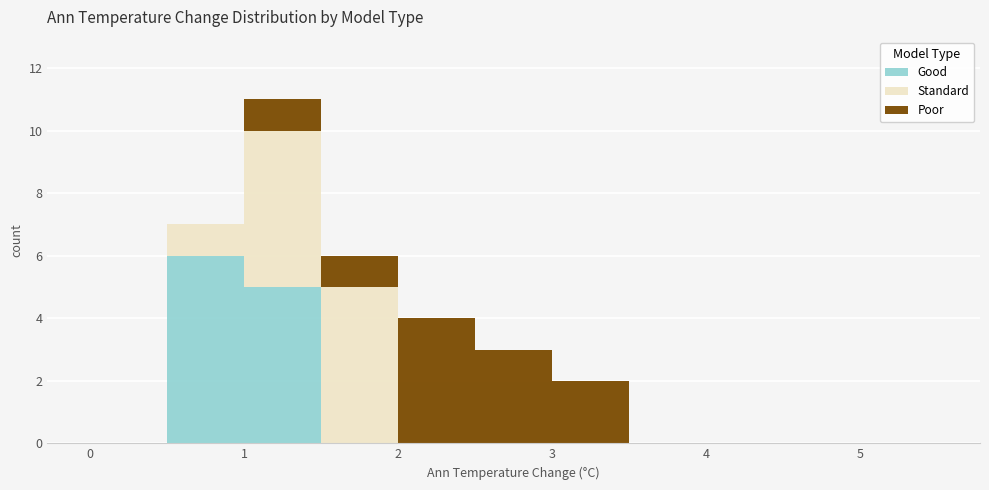

Reading left to right, transcribe this chart: for each stacked bar, give the range it covers on the x-axis and its total height. The values are not printed on the chart, so give them approximately, as read against the axis.

0.0 to 0.5: 0
0.5 to 1.0: 7
1.0 to 1.5: 11
1.5 to 2.0: 6
2.0 to 2.5: 4
2.5 to 3.0: 3
3.0 to 3.5: 2
3.5 to 4.0: 0
4.0 to 4.5: 0
4.5 to 5.0: 0
5.0 to 5.5: 0